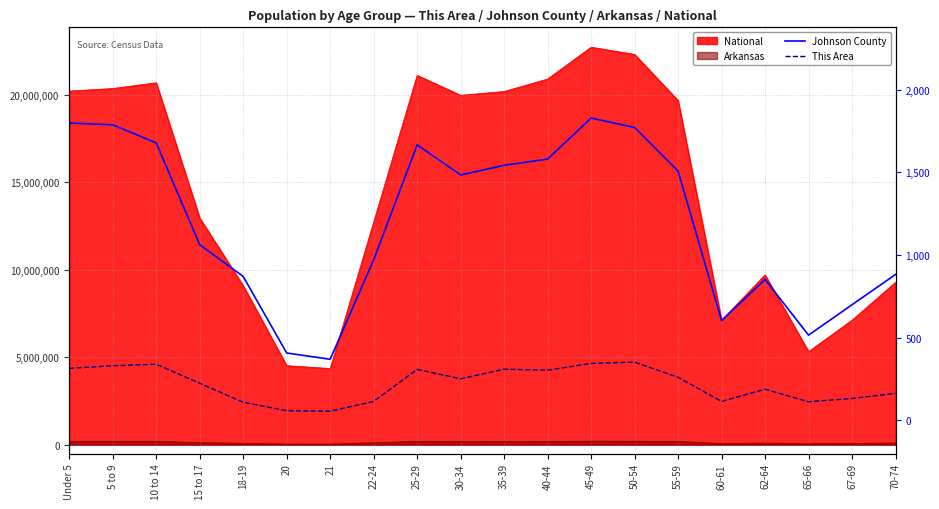

Which has a higher value, 5 to 9 or 21?

5 to 9